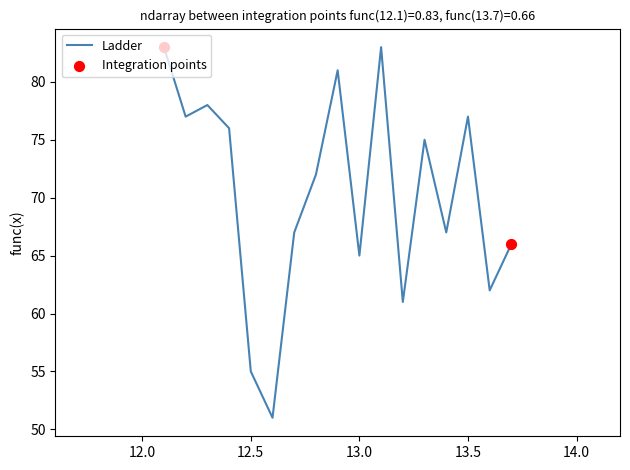

What is the greatest value displayed?

83